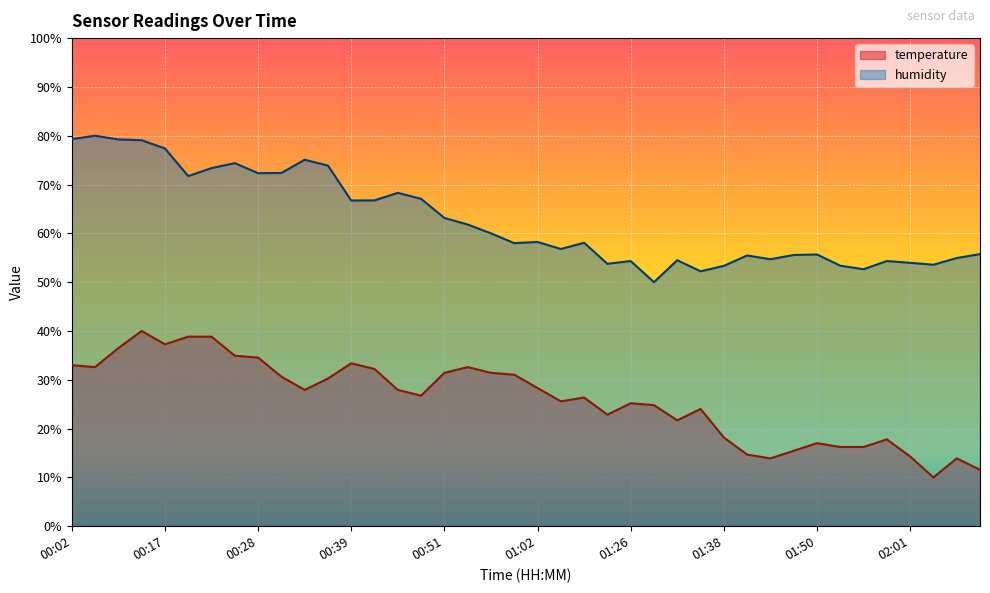

Does the chart display data point markers on the line(s)?

No